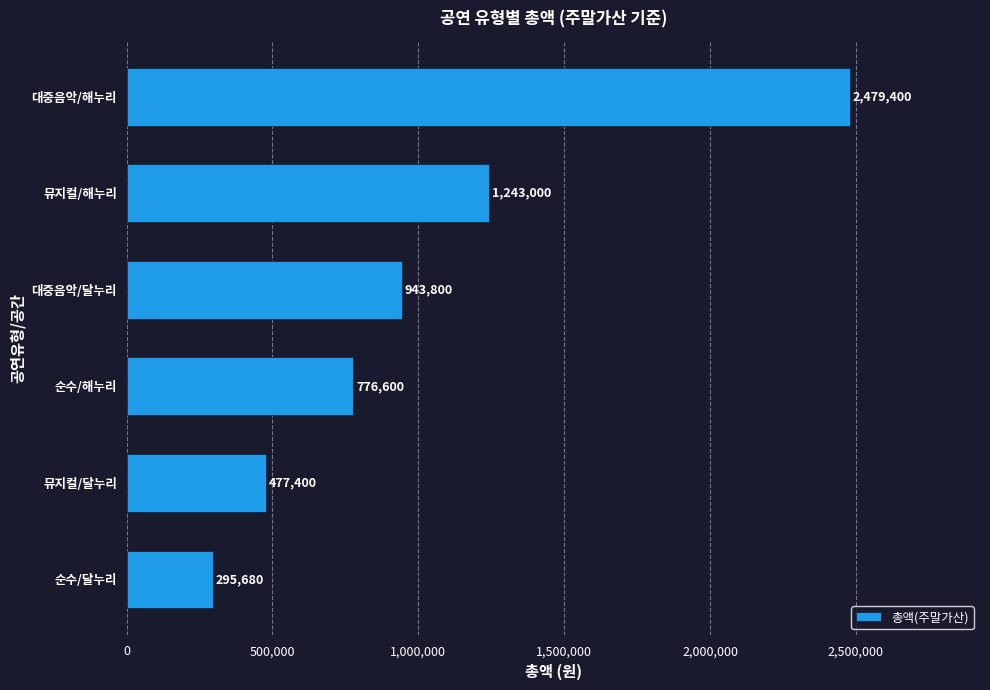

Rank the categories by value from lowest to highest.

순수/달누리, 뮤지컬/달누리, 순수/해누리, 대중음악/달누리, 뮤지컬/해누리, 대중음악/해누리